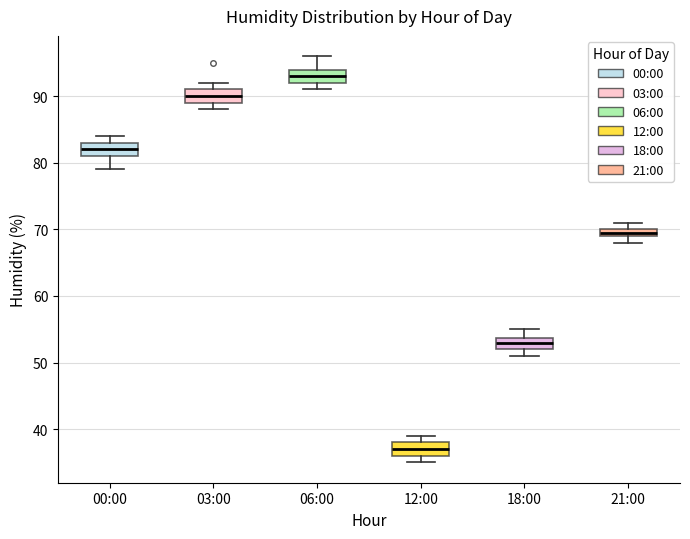

Which box's median line is the highest?

06:00